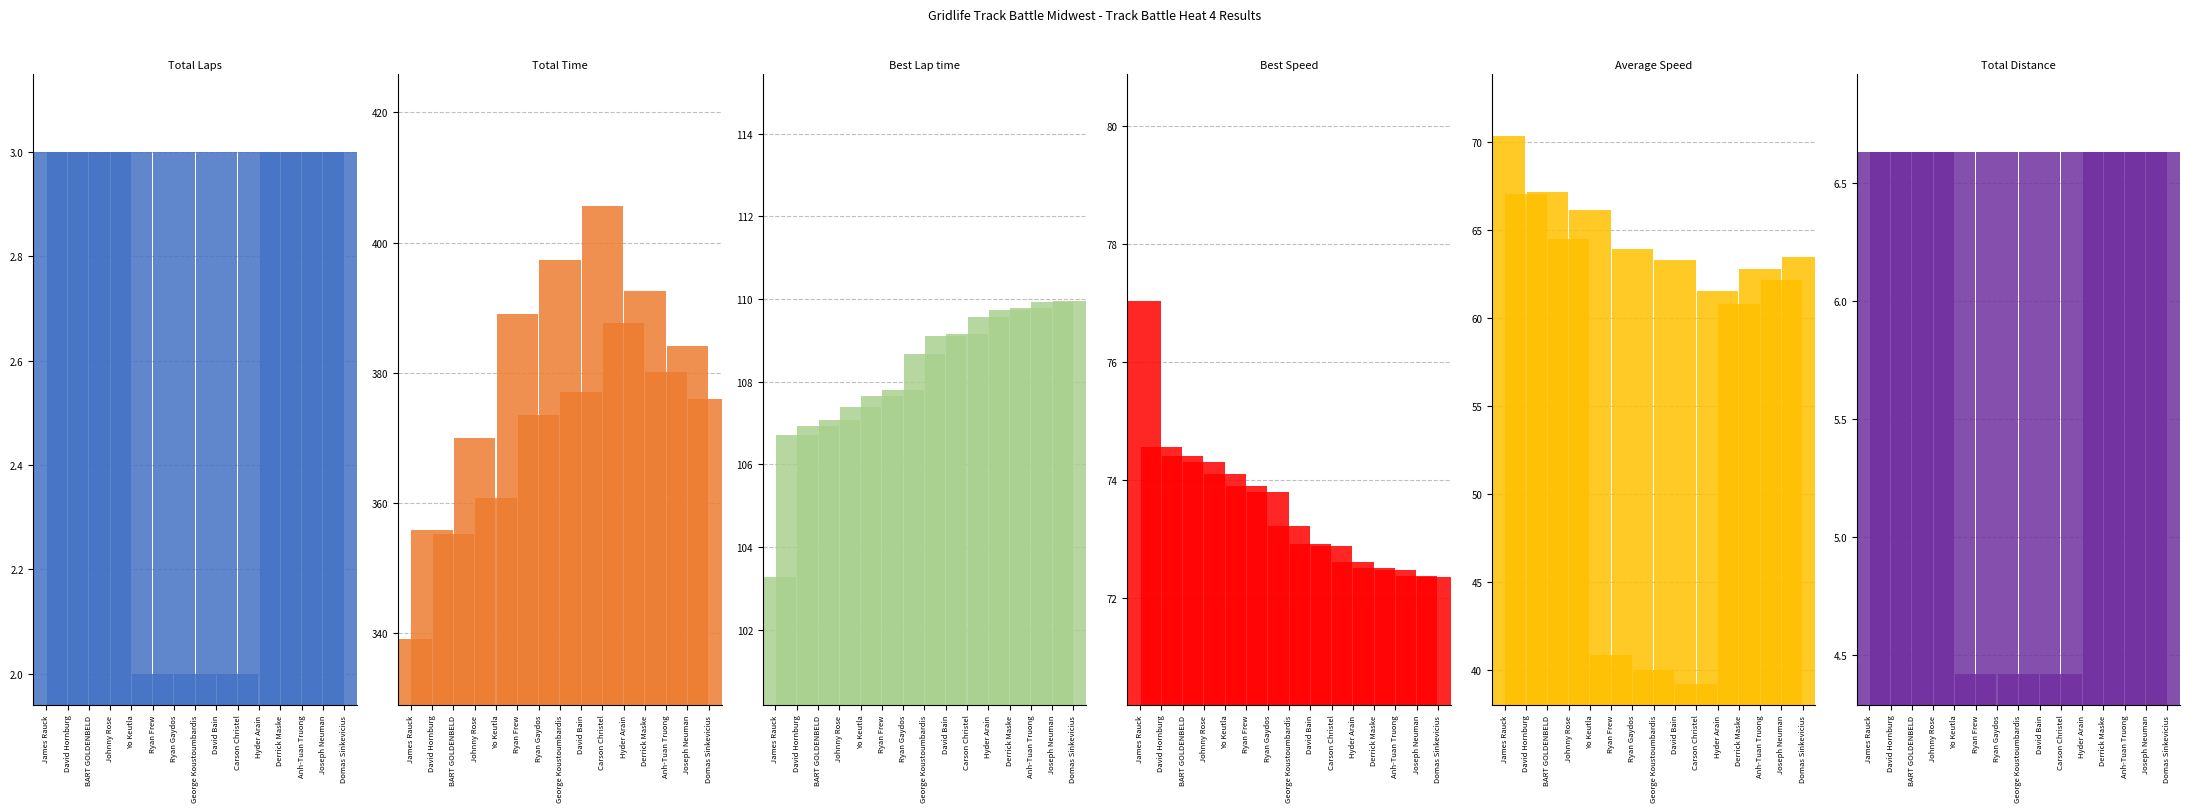

What is the maximum value for Best Speed?

77.0